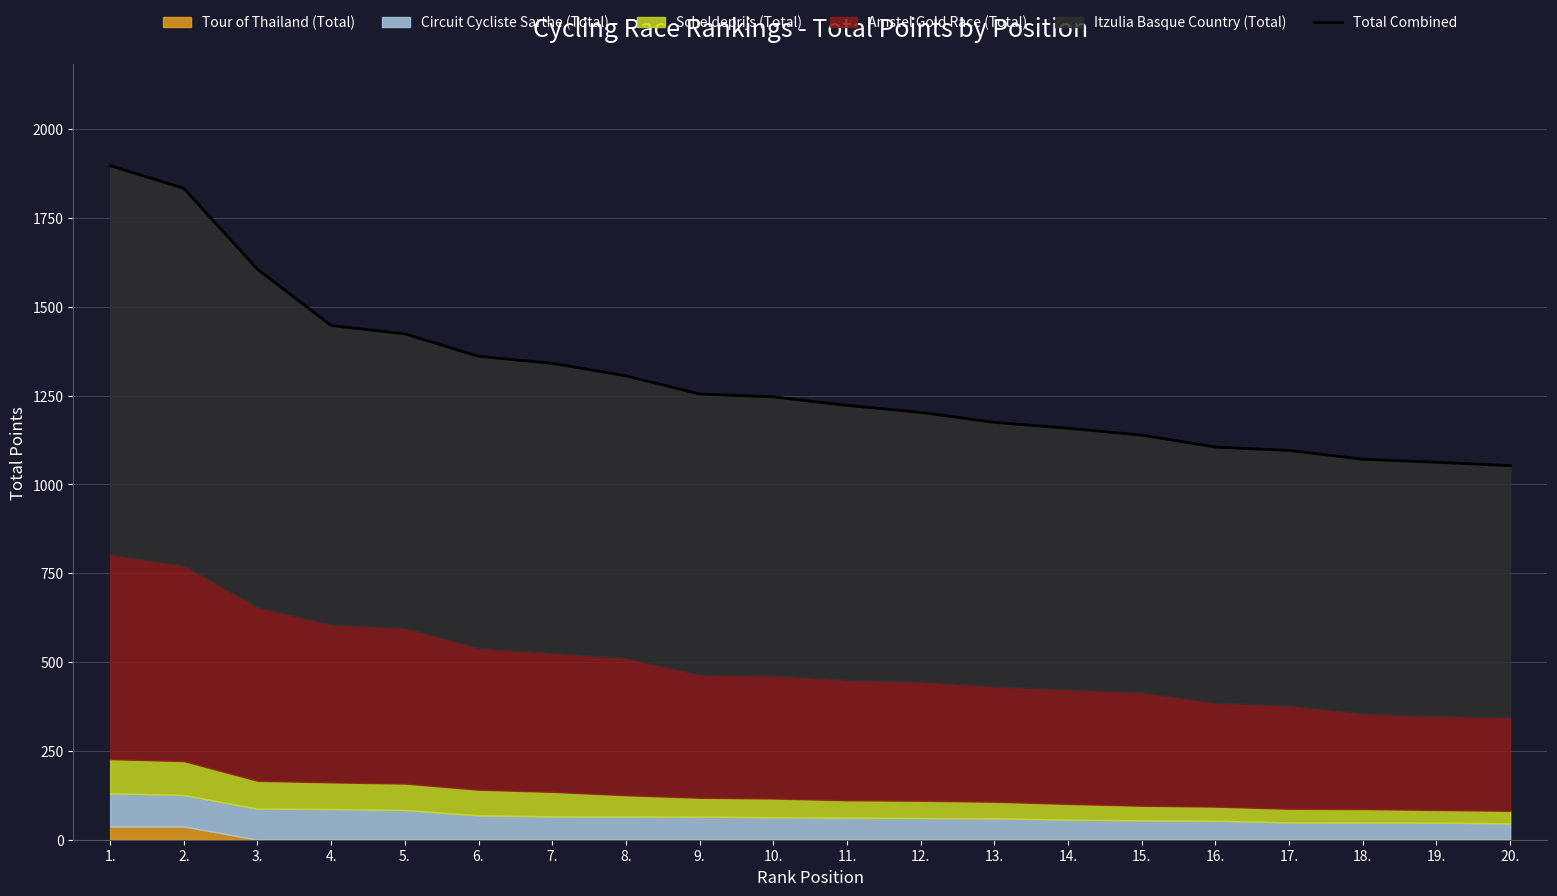

What is the label of the 7th point from the left?

7.